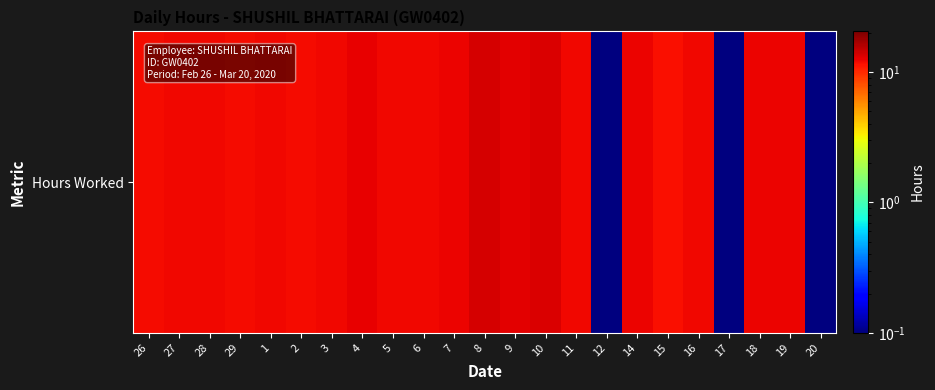

Reading left to right, list all the values displayed in this chart.

11.8	12.0	12.0	11.9	11.9	11.7	12.0	12.4	12.1	12.1	12.2	13.6	12.8	13.3	12.1	0.1	12.3	11.4	12.1	0.1	12.2	12.4	0.1